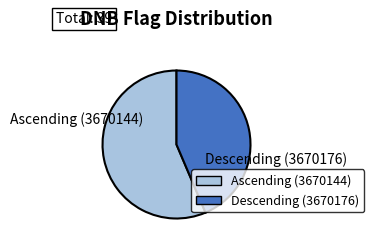

Which slice represents more than half of the pie?

Ascending (3670144)